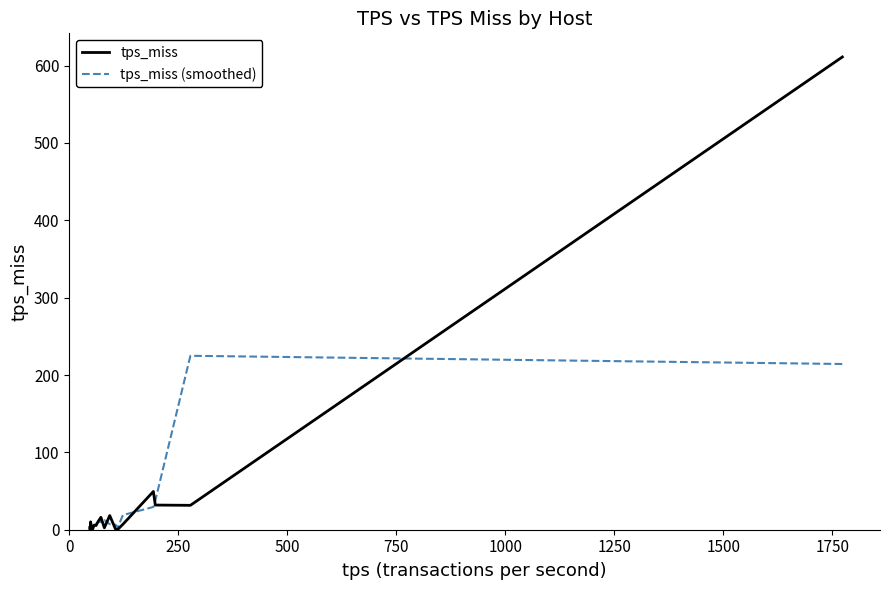

Which series has the widest spread of values?

tps_miss